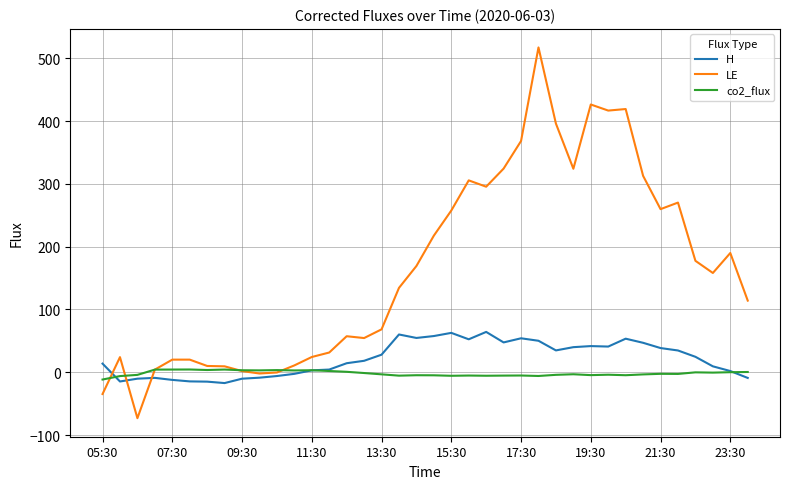

What is the smallest value displayed?

-73.1